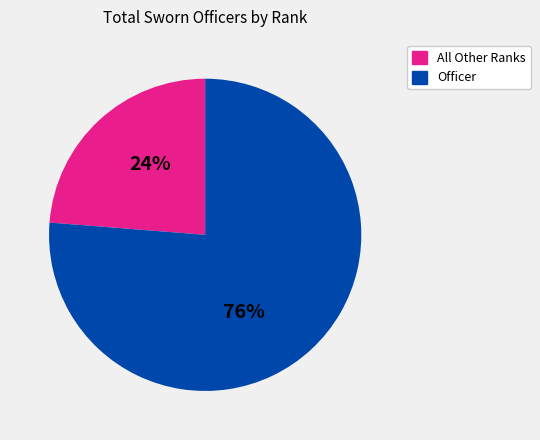

To the nearest percent, what is the average slice percentage?

50%